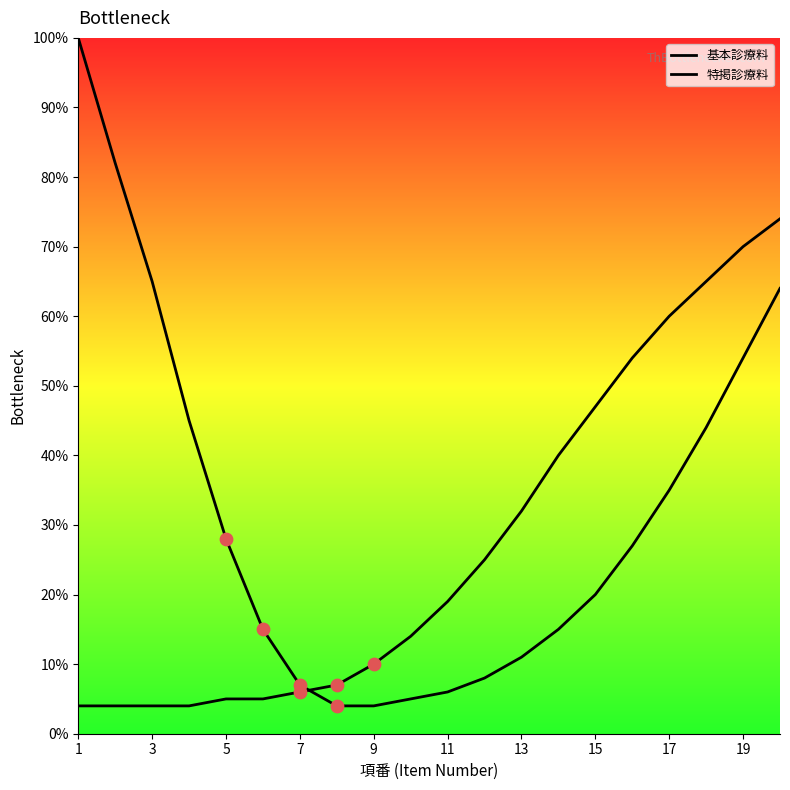

How many lines are shown in the chart?

2